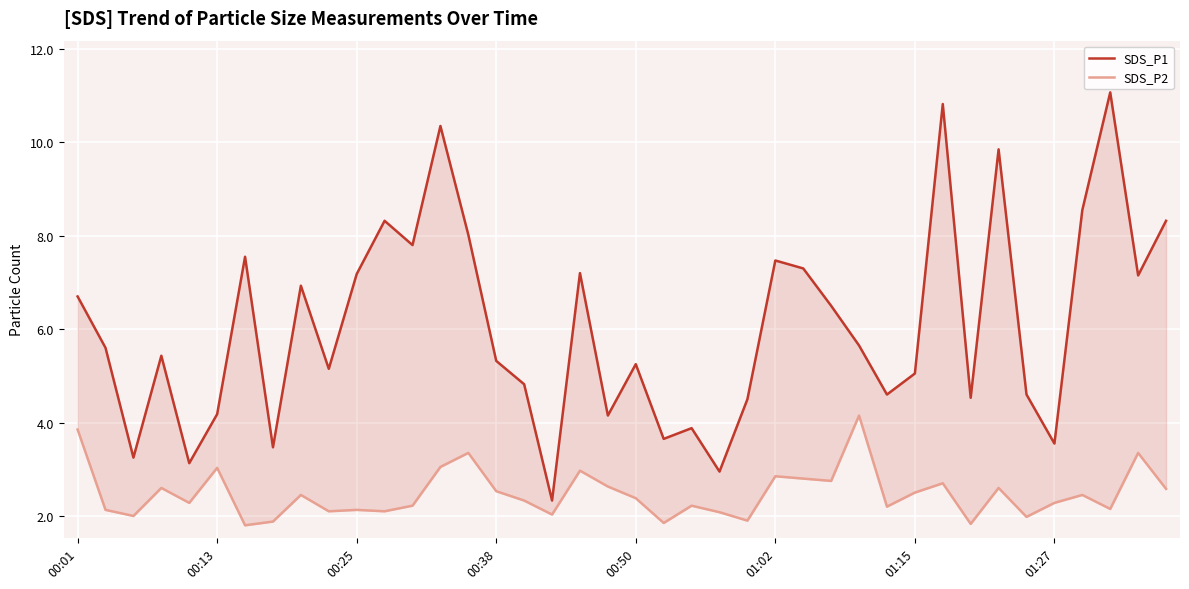

List the labels in order of SDS_P2 value, smallest first.

01:15, 32, 21, 01:27, 24, 34, 00:25, 17, 23, 9, 11, 00:13, 10, 37, 29, 12, 22, 00:50, 35, 16, 20, 8, 36, 30, 15, 39, 00:38, 33, 19, 31, 27, 26, 25, 18, 01:02, 13, 14, 38, 00:01, 28